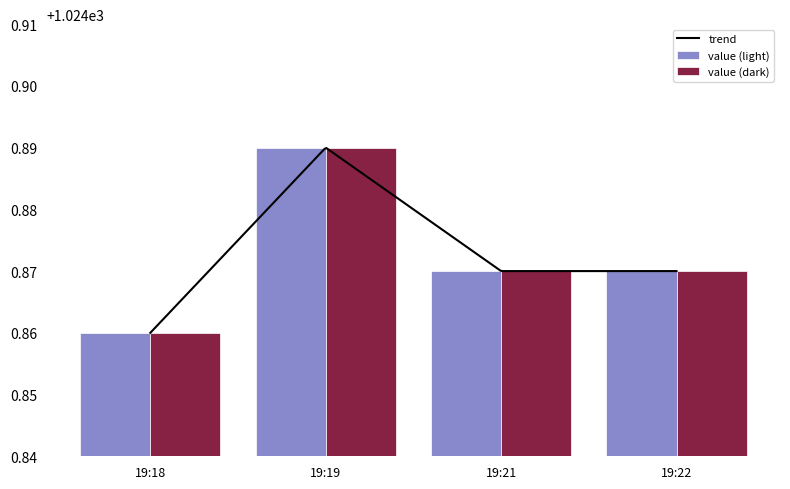

Is it true that the value at 19:18 is 1024.9?

True